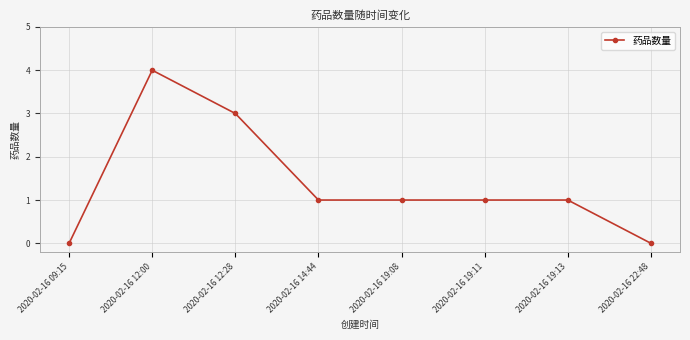

What is the label of the 2nd point from the left?

2020-02-16 12:00